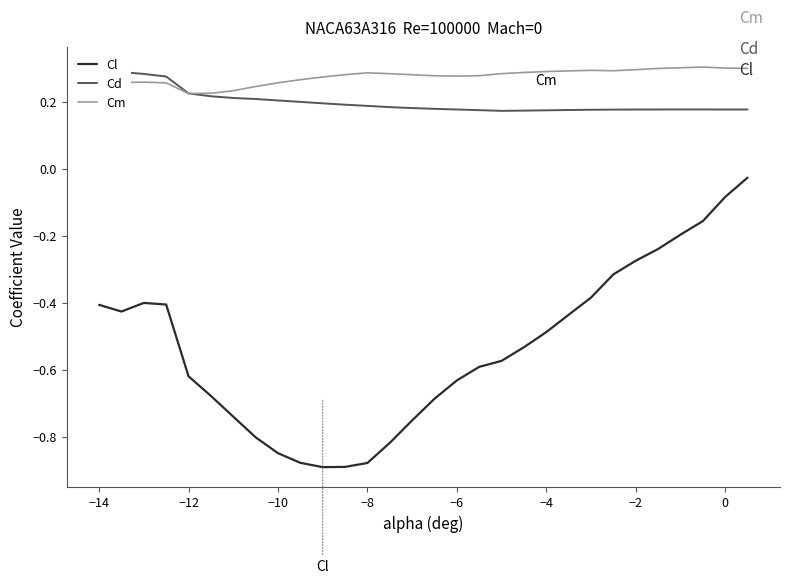

In Cm, how many points are lower than both neighbors (excluding endpoints)?

4